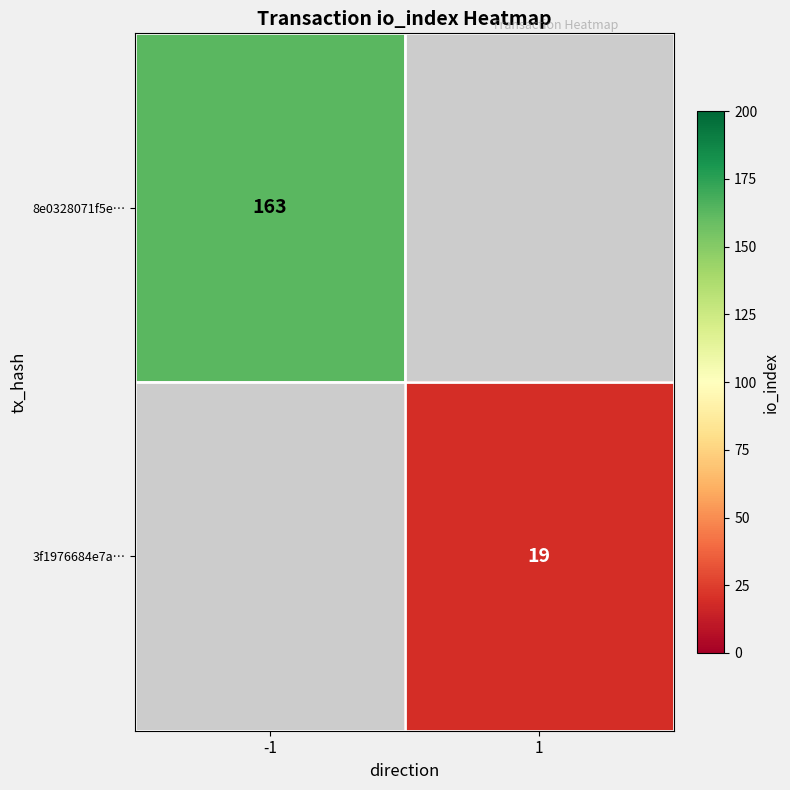

The value of 3f1976684e7a… at 1 is 5. True or false?

False